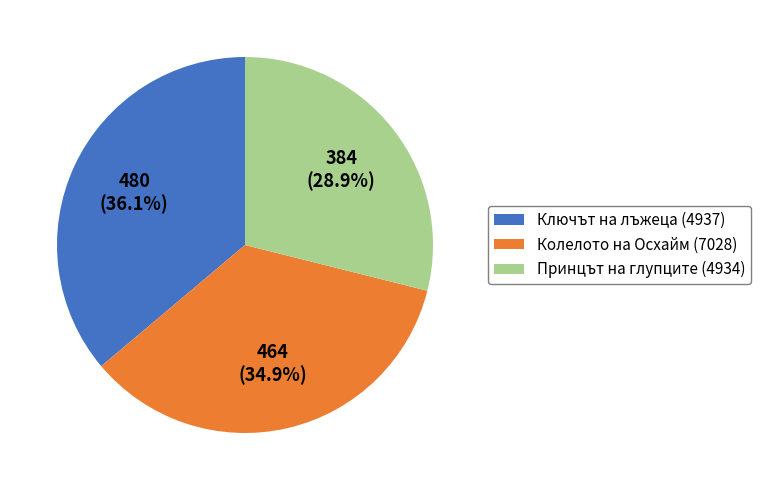

To the nearest percent, what portion does Ключът на лъжеца (4937) represent?

36%